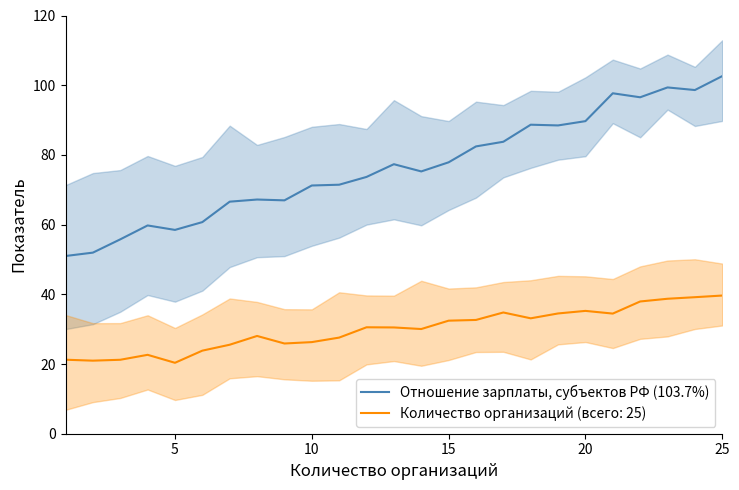

How many values are below 75?

12